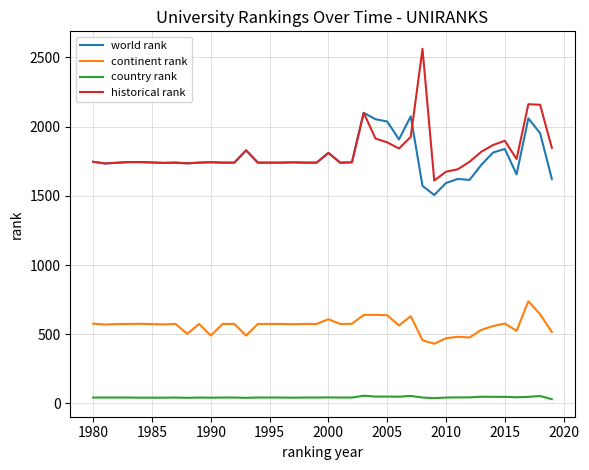

Which series has the largest range (max minus min)?

historical rank